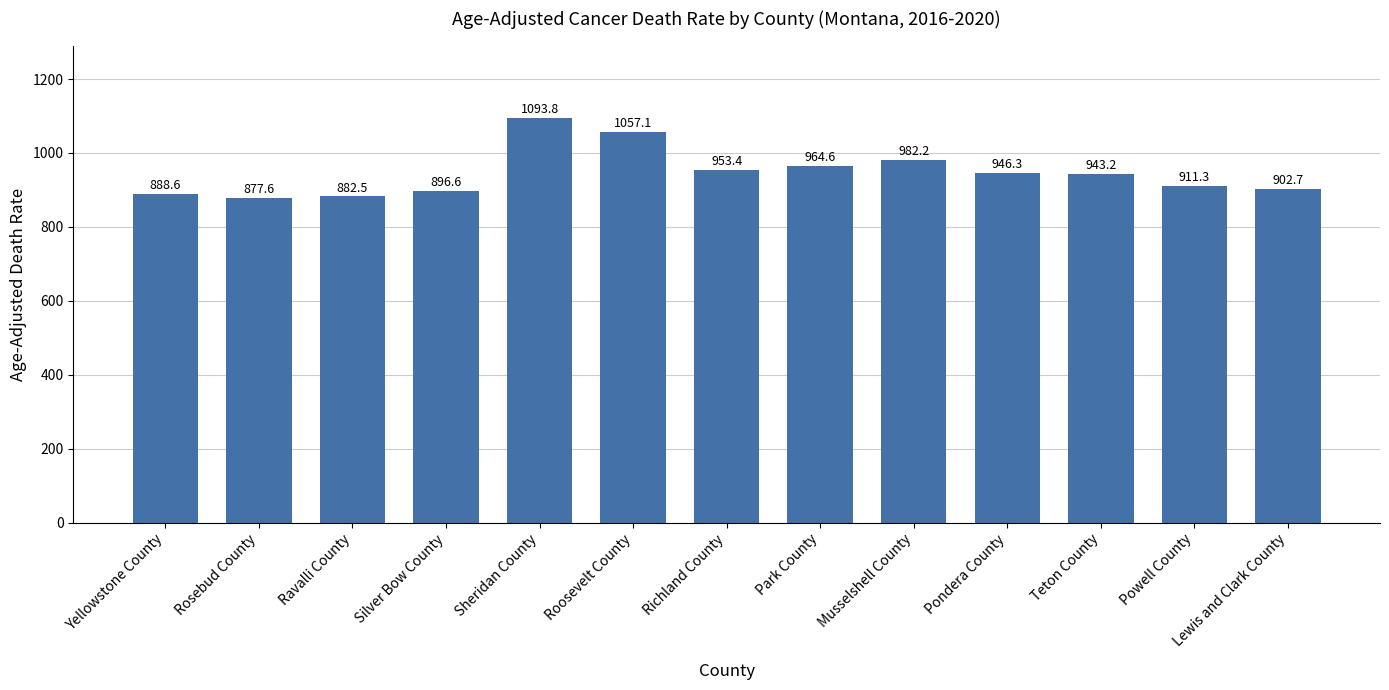

Between Sheridan County and Park County, which is larger?

Sheridan County